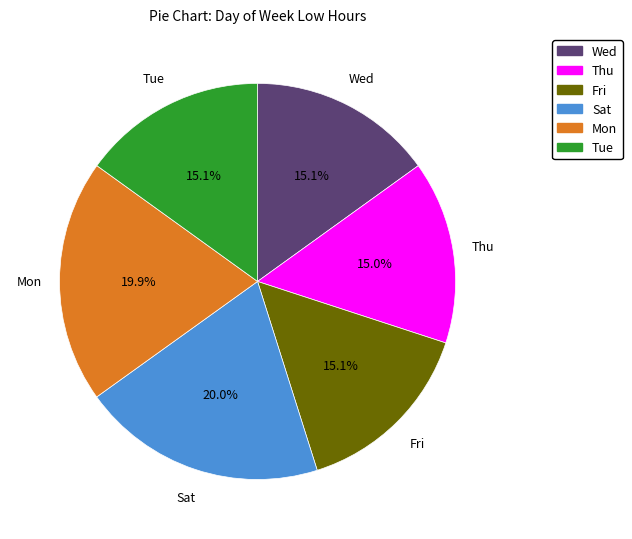

Does any single category account for the majority?

No